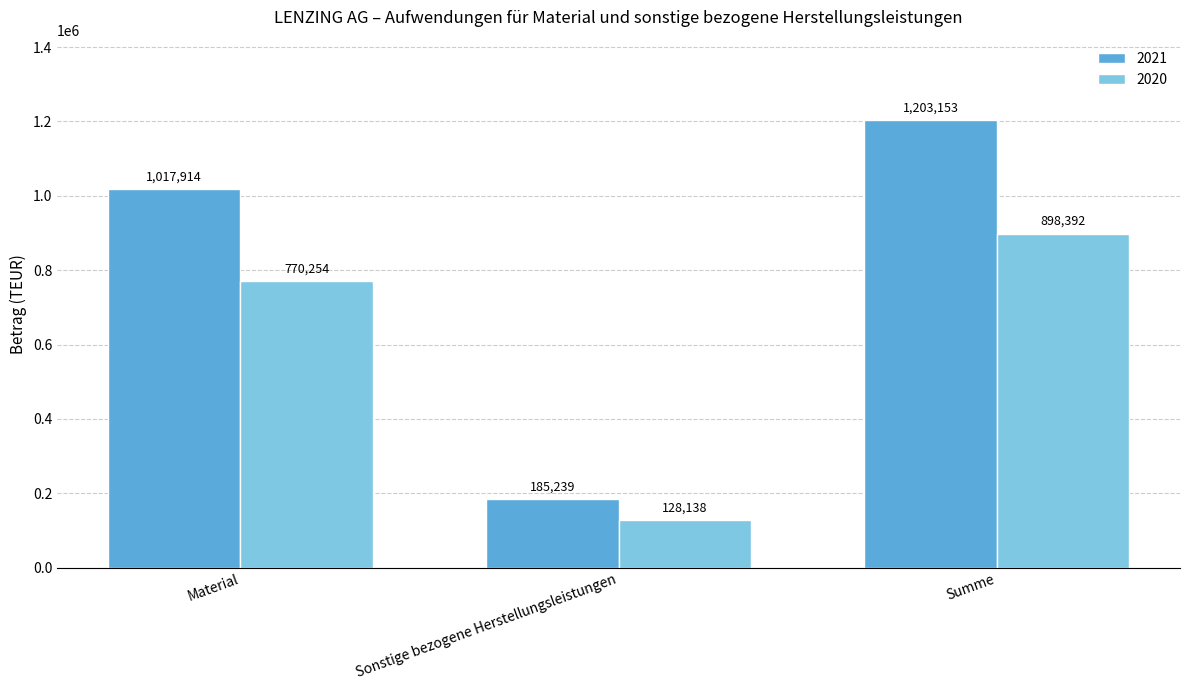

At Material, list the series in order from smallest to largest.

2020, 2021